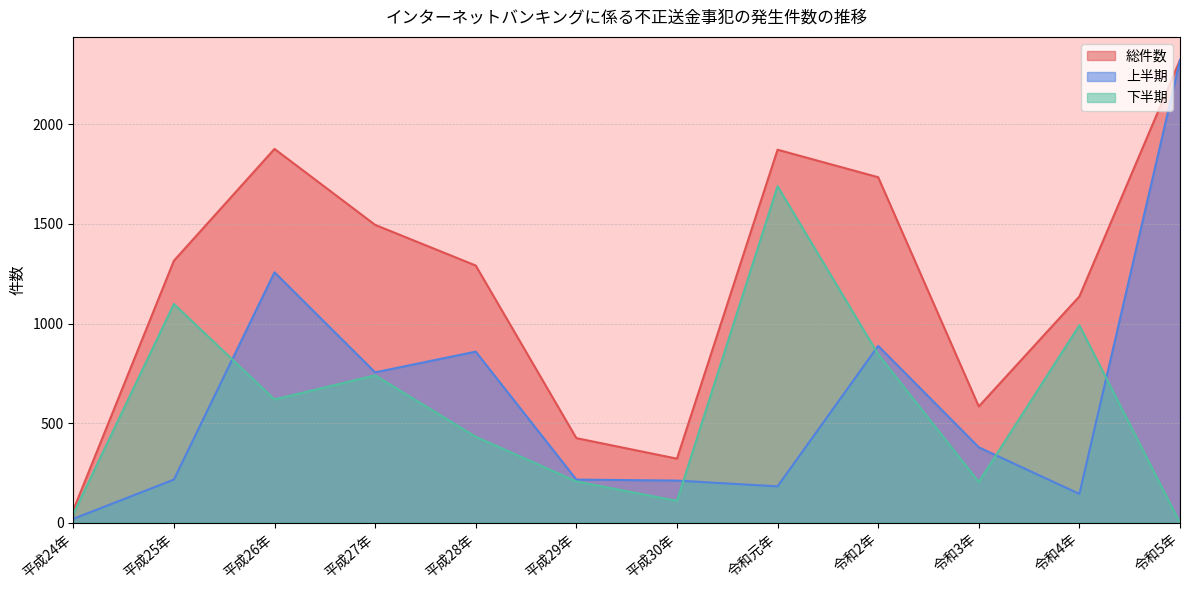

What is the label of the 2nd point from the right?

令和4年